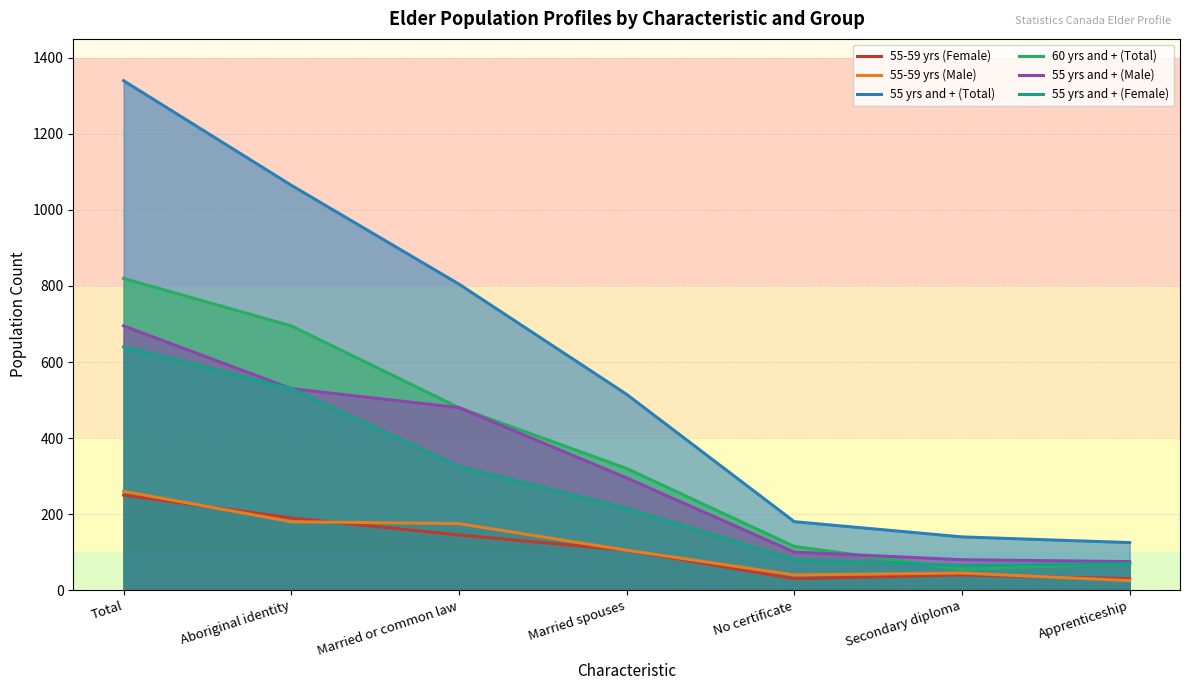

True or false: 60 yrs and + (Total) and 55 yrs and + (Total) cross at least once.

False